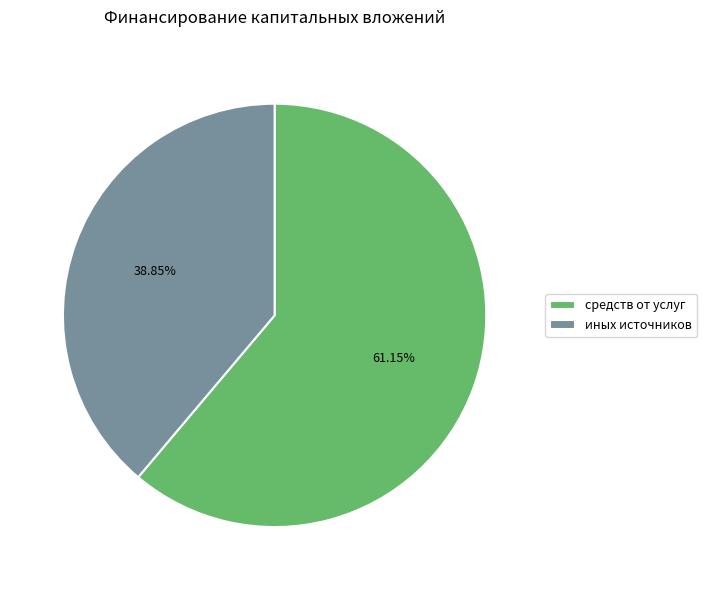

Is the sum of иных источников and средств от услуг greater than half?

Yes